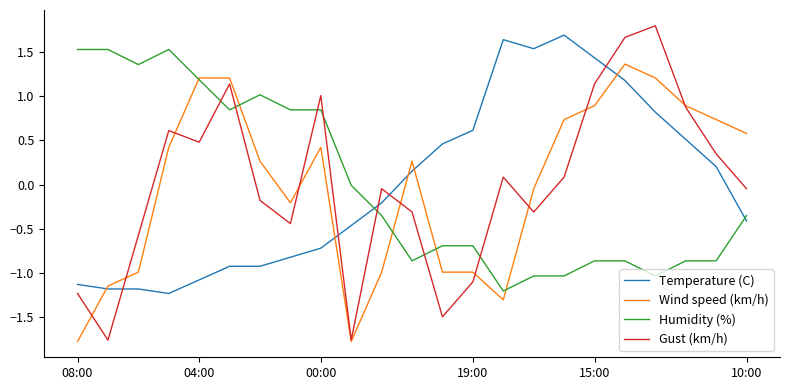

What is the lowest value of the Humidity (%) series?

-1.2